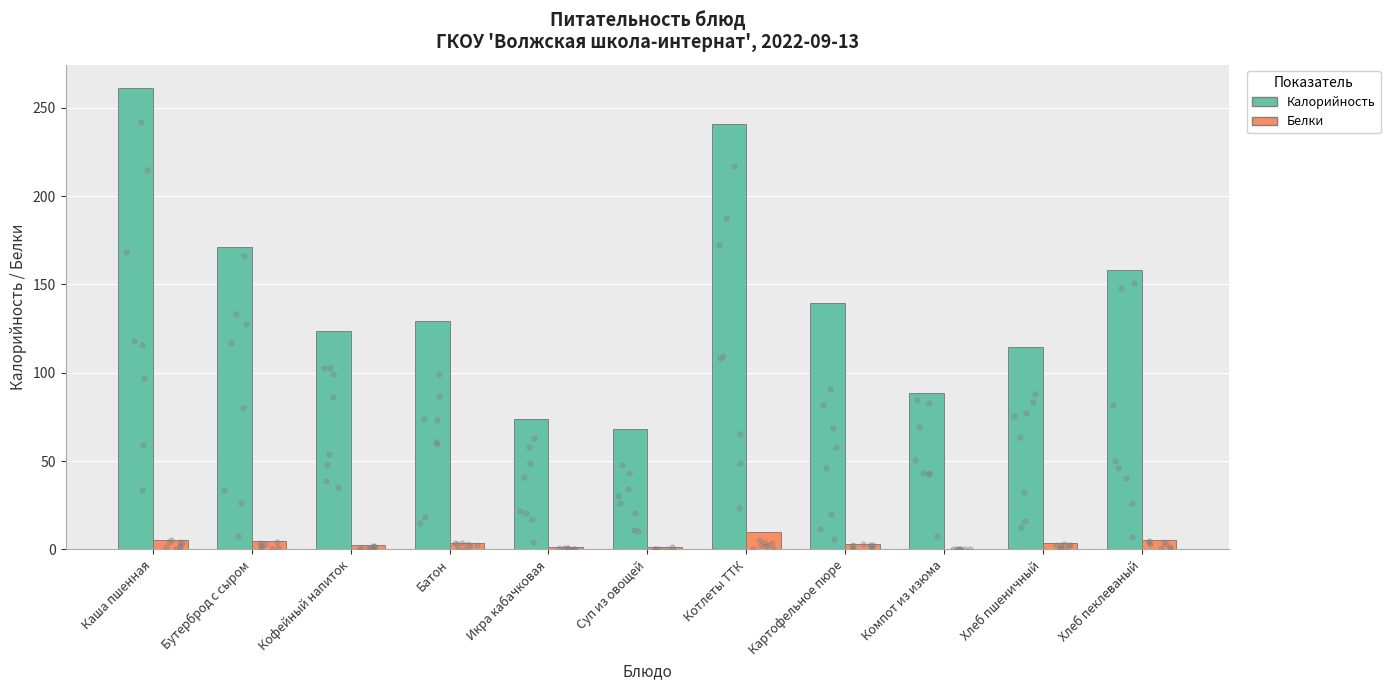

At which category is the sum across all series the highest?

Каша пшенная